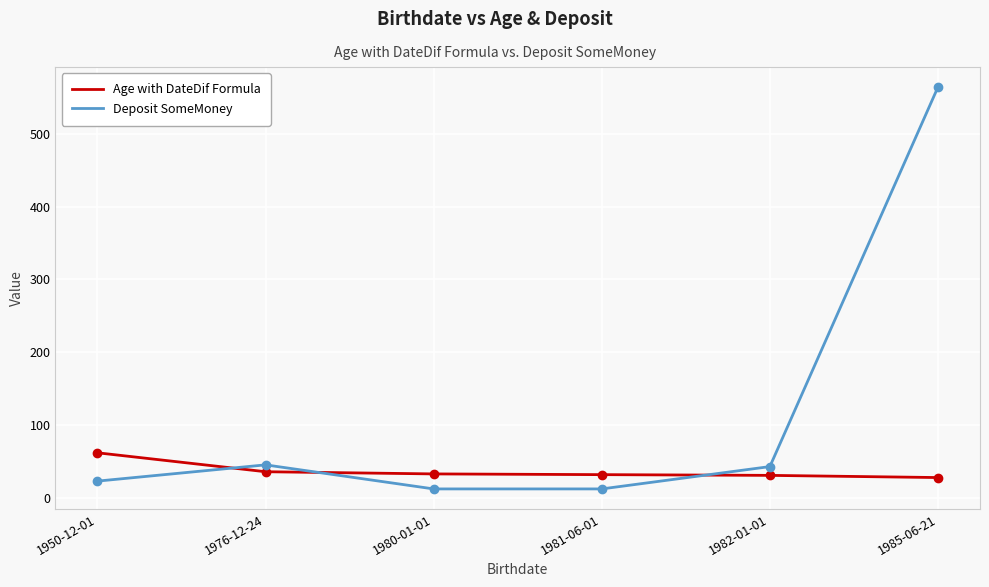

Where do Age with DateDif Formula and Deposit SomeMoney first cross each other?

1950-12-01 and 1976-12-24